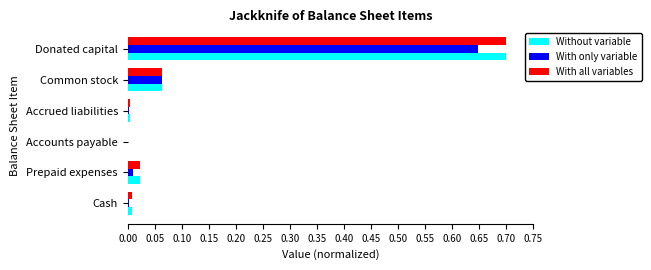

What are all the series names shown in the legend?

Without variable, With only variable, With all variables